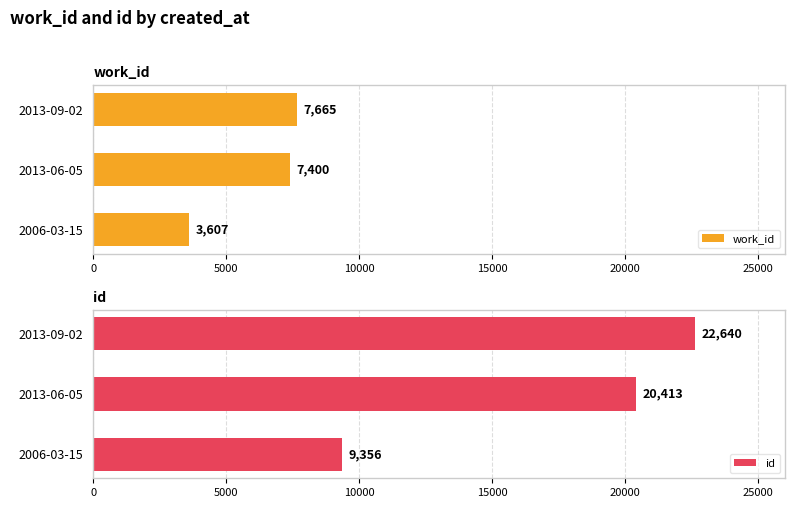

What is the difference between the maximum and second lowest values in the id series?

2227